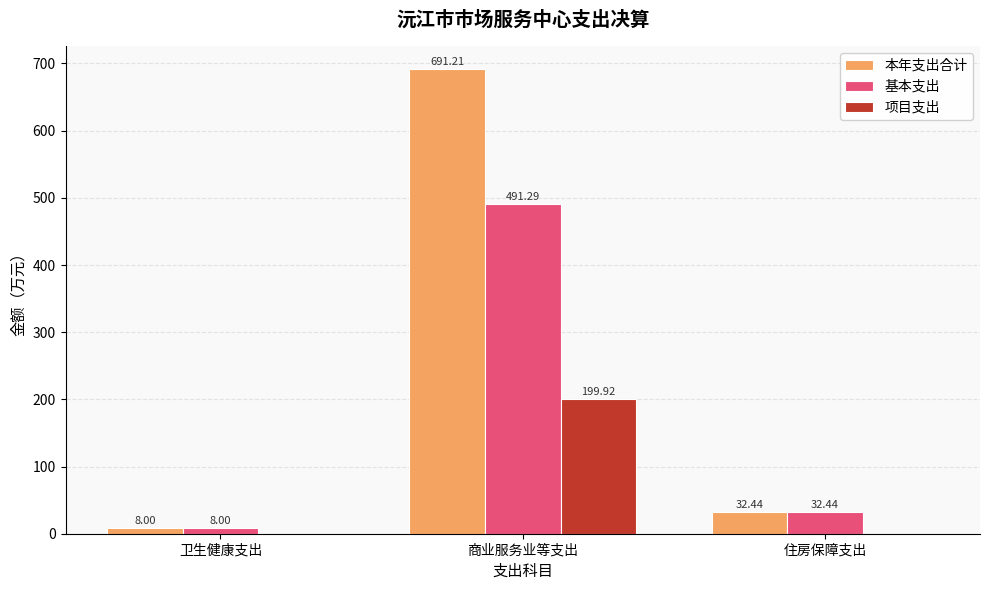

Does the chart contain stacked bars?

No